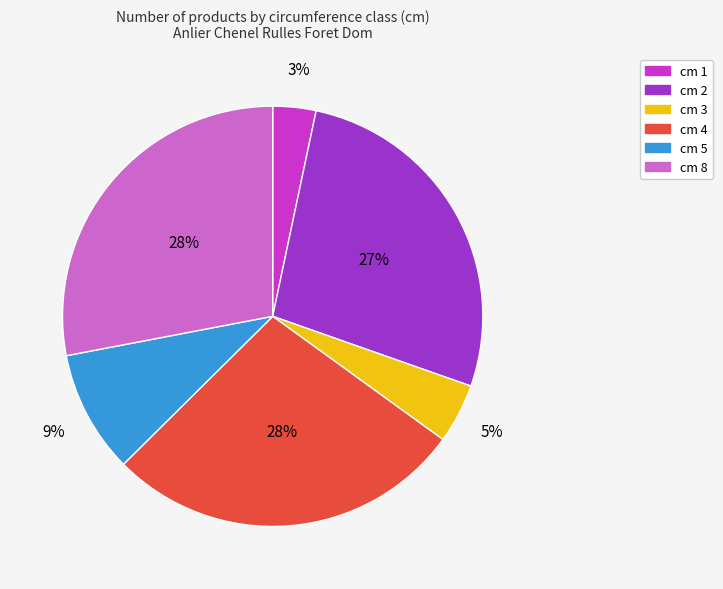

Is the sum of cm 3 and cm 8 greater than half?

No